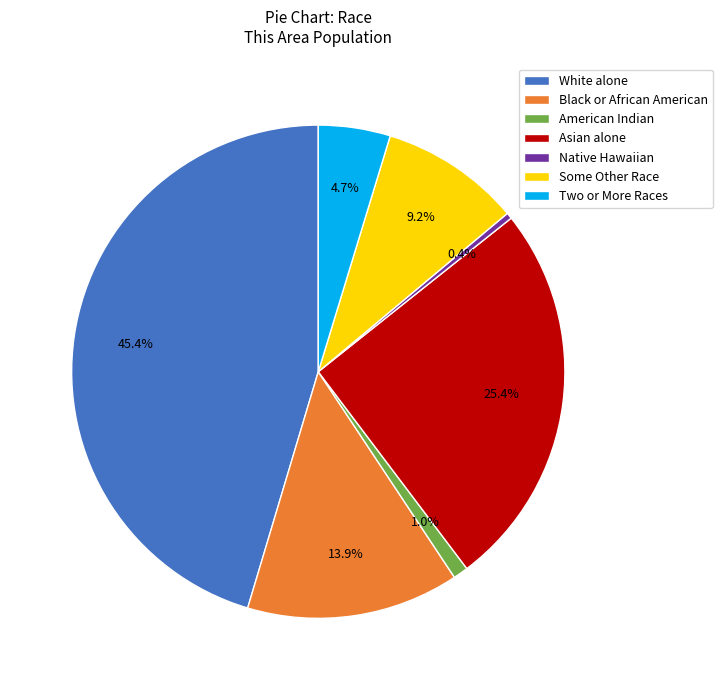

Which slice is the largest?

White alone